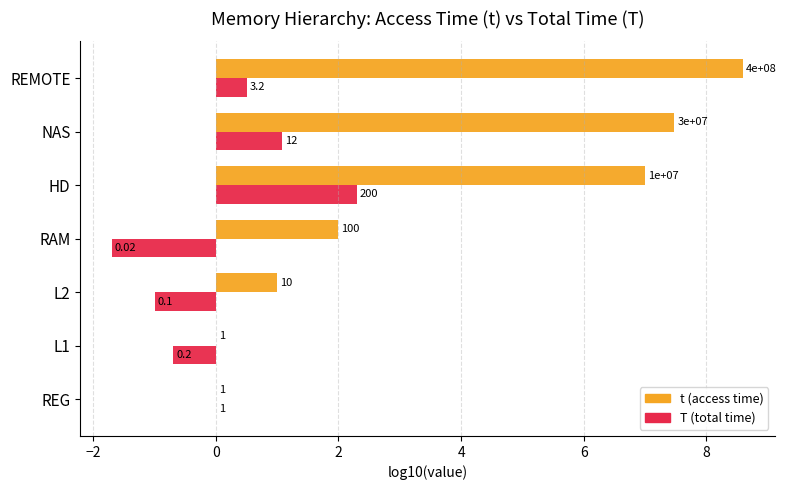

What is the maximum value for T (total time)?

2.3